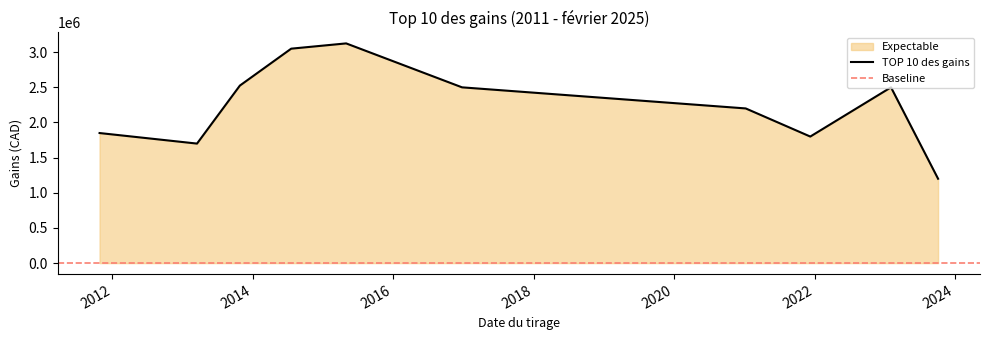

How many distinct data groups are displayed?

1